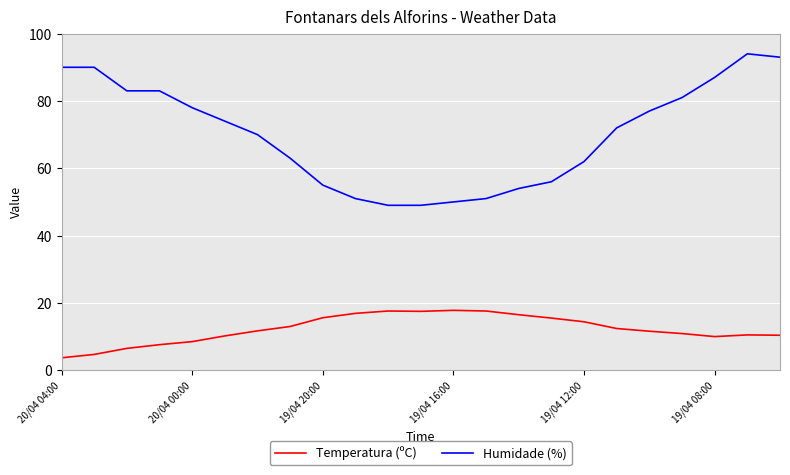

Which series has the largest total across all categories?

Humidade (%)